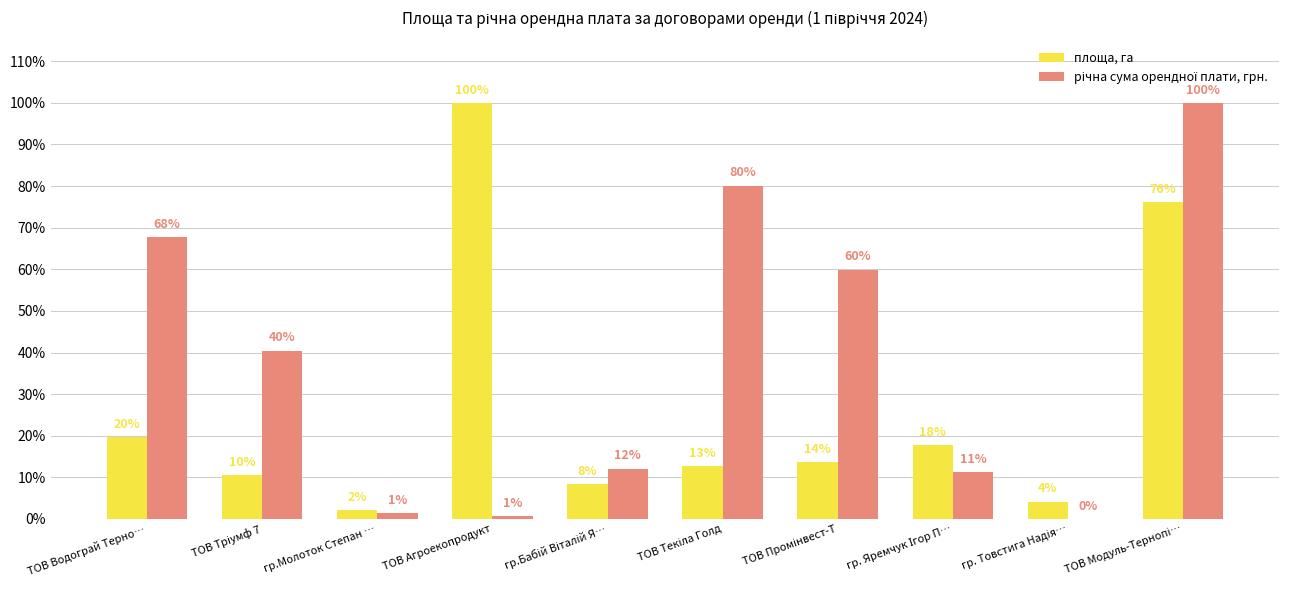

Are the bars horizontal?

No